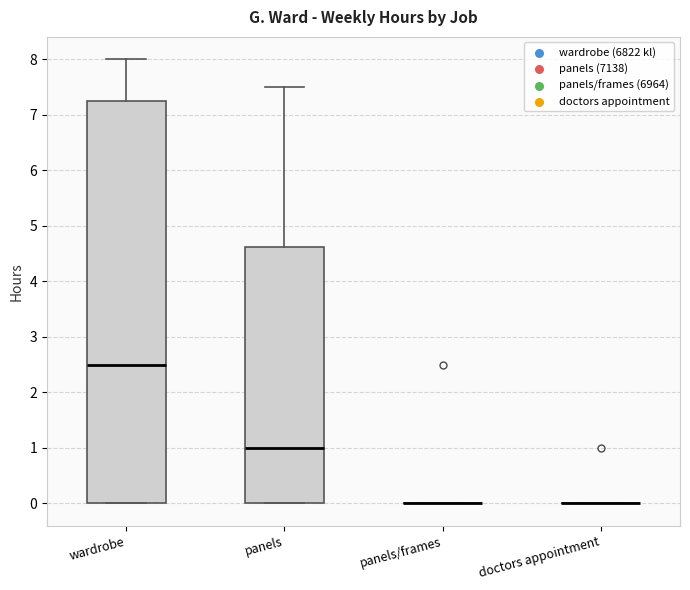

Reading left to right, read every box against the y-axis: the position of its median line, the range the box covers, and the ends of its whiskers. The values are not printed on the chart, so give them approximately, as read against the axis.

wardrobe: median 2.5, box 0.0 to 7.3, whiskers 0.0 to 8.0
panels: median 1.0, box 0.0 to 4.6, whiskers 0.0 to 7.5
panels/frames: box collapsed to a line at 0.0, whiskers 0.0 to 0.0
doctors appointment: box collapsed to a line at 0.0, whiskers 0.0 to 0.0